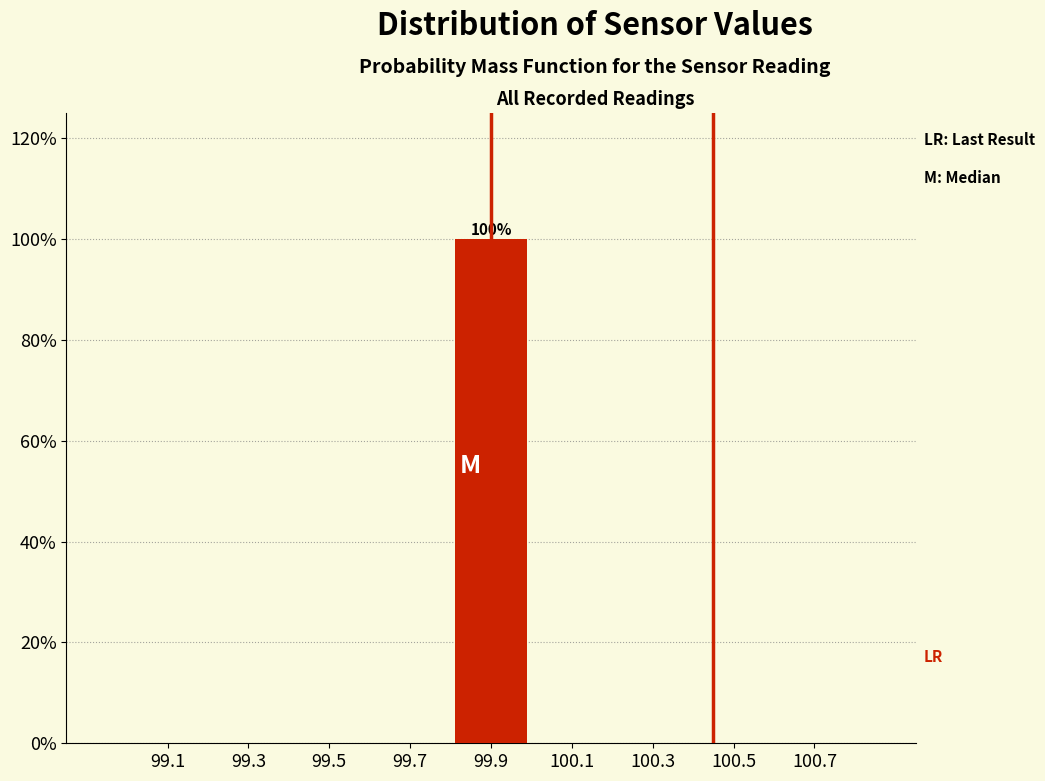

Which range on the x-axis has the tallest bar?

99.8 to 100.0